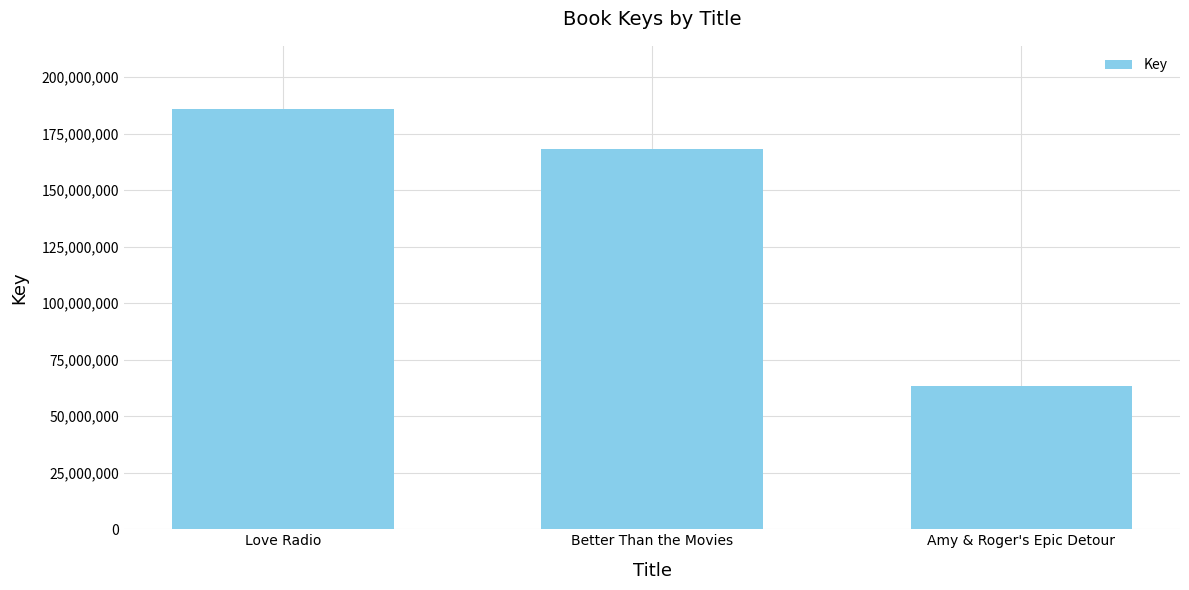

What is the sum of all values?

417649585